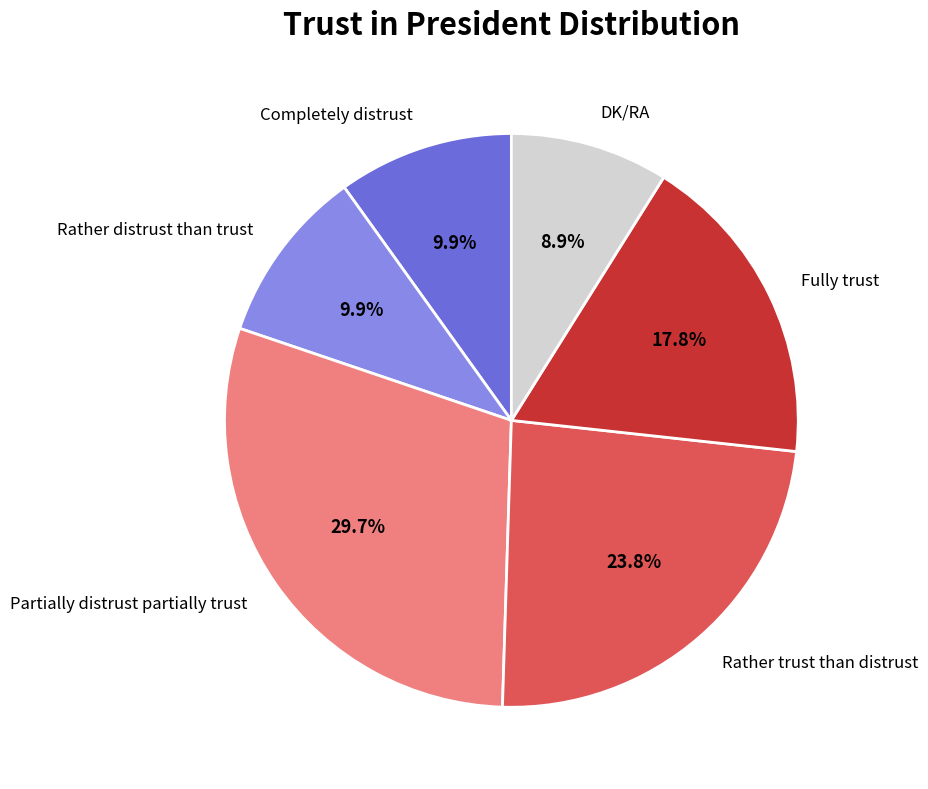

To the nearest percent, what is the difference between the largest and smallest slice percentages?

21%